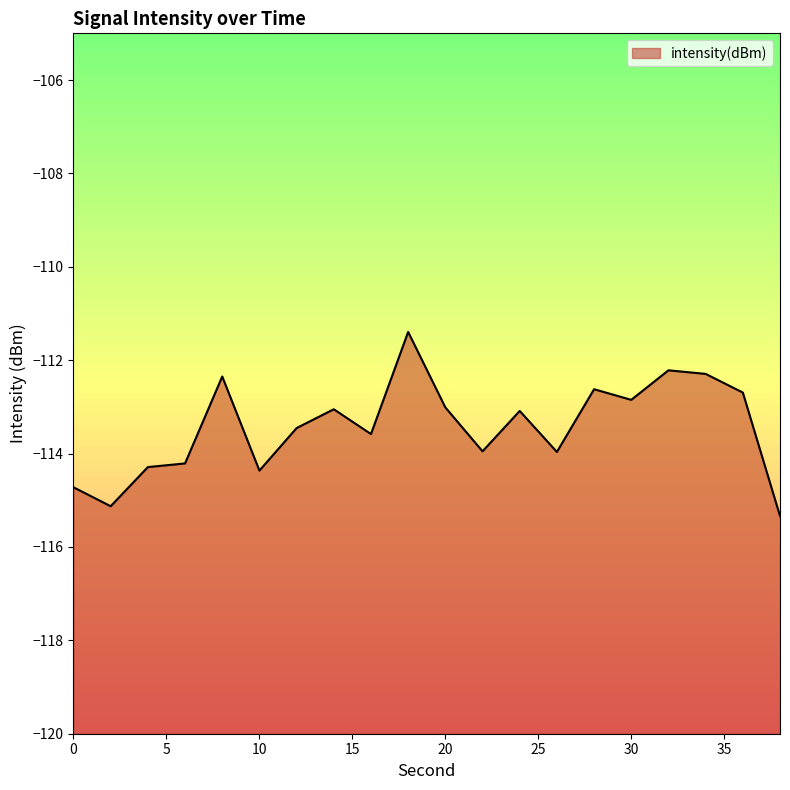

What is the smallest value displayed?

-115.3